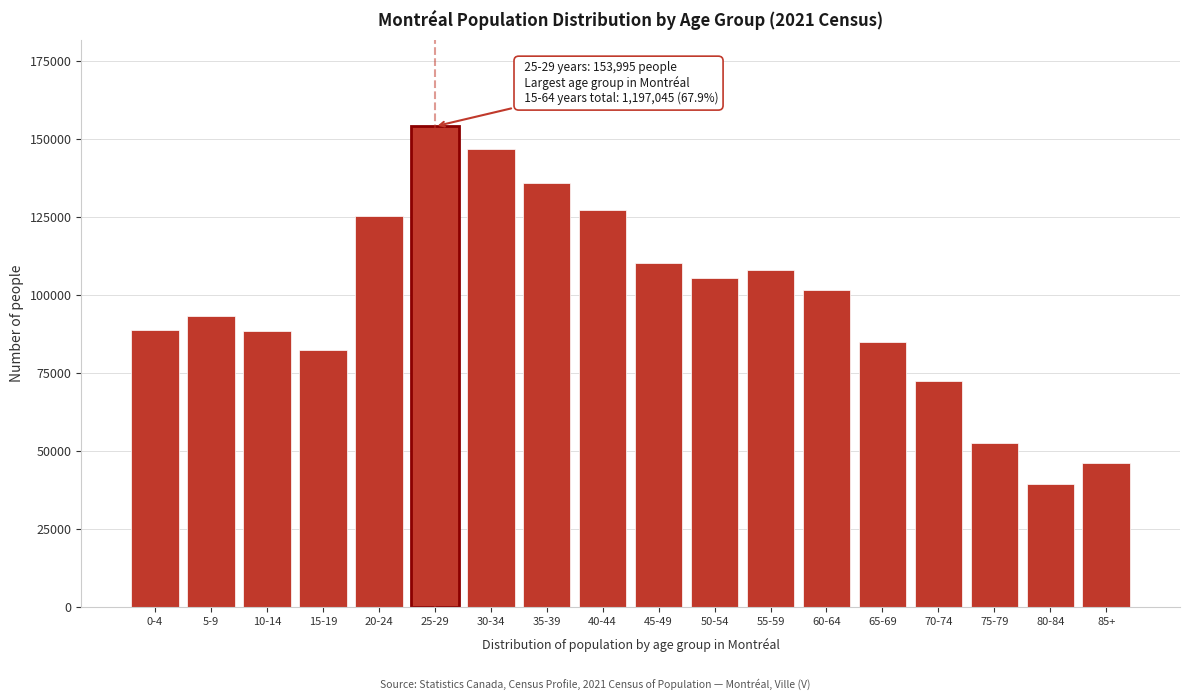

What is the average value?

97942